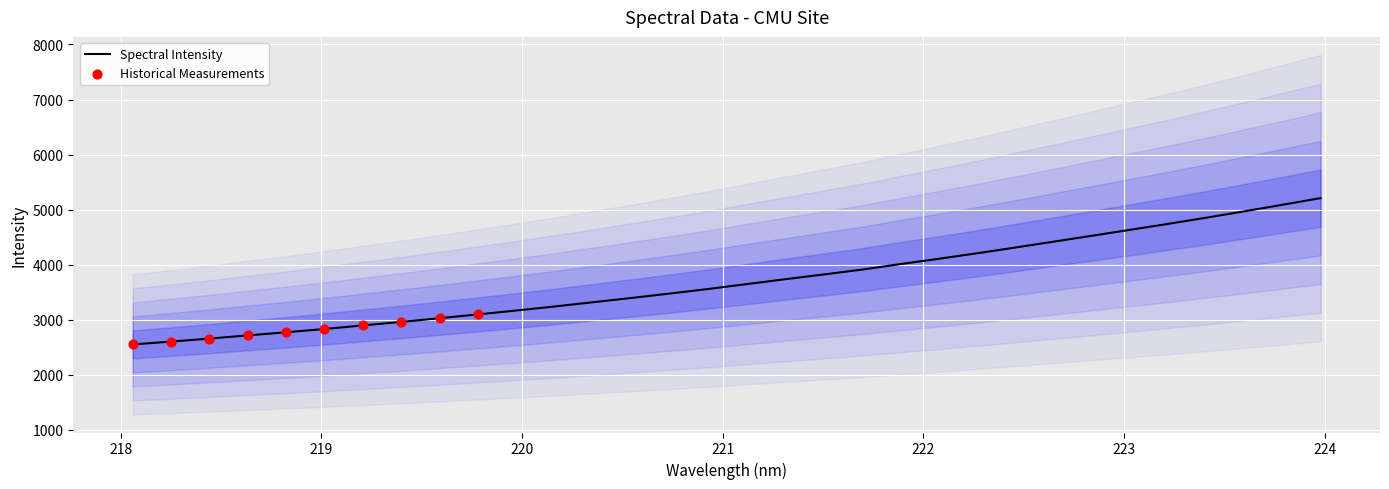

What is the ratio of the value at 218.8244 to the value at 218.2508?

1.1